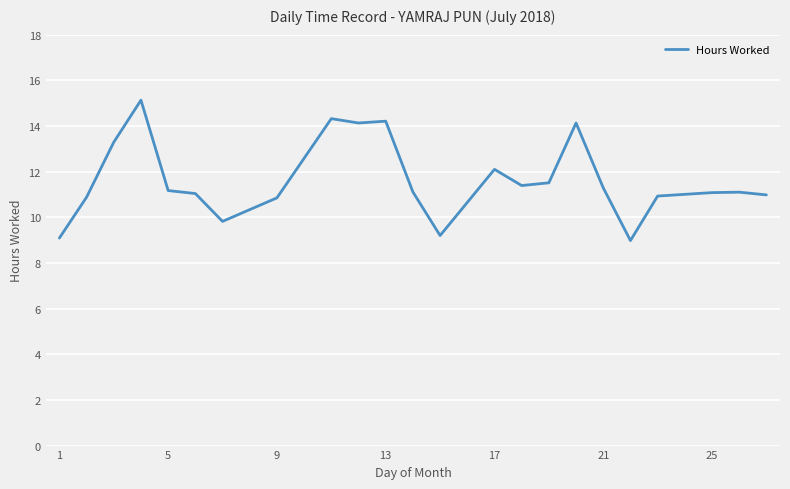

What is the smallest value displayed?

9.0